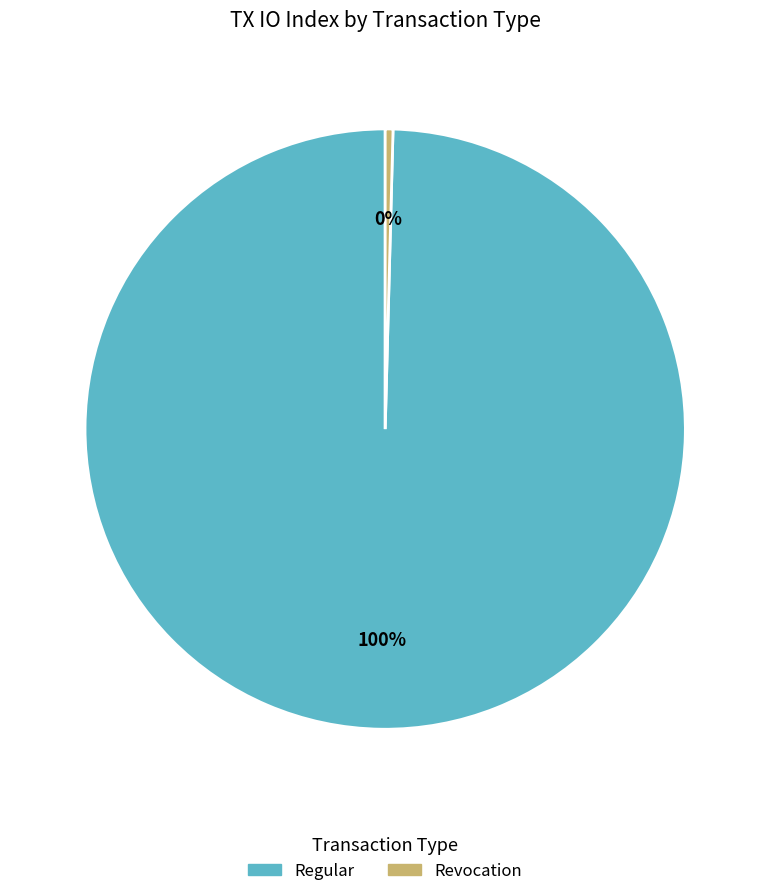

To the nearest percent, what is the average slice percentage?

50%